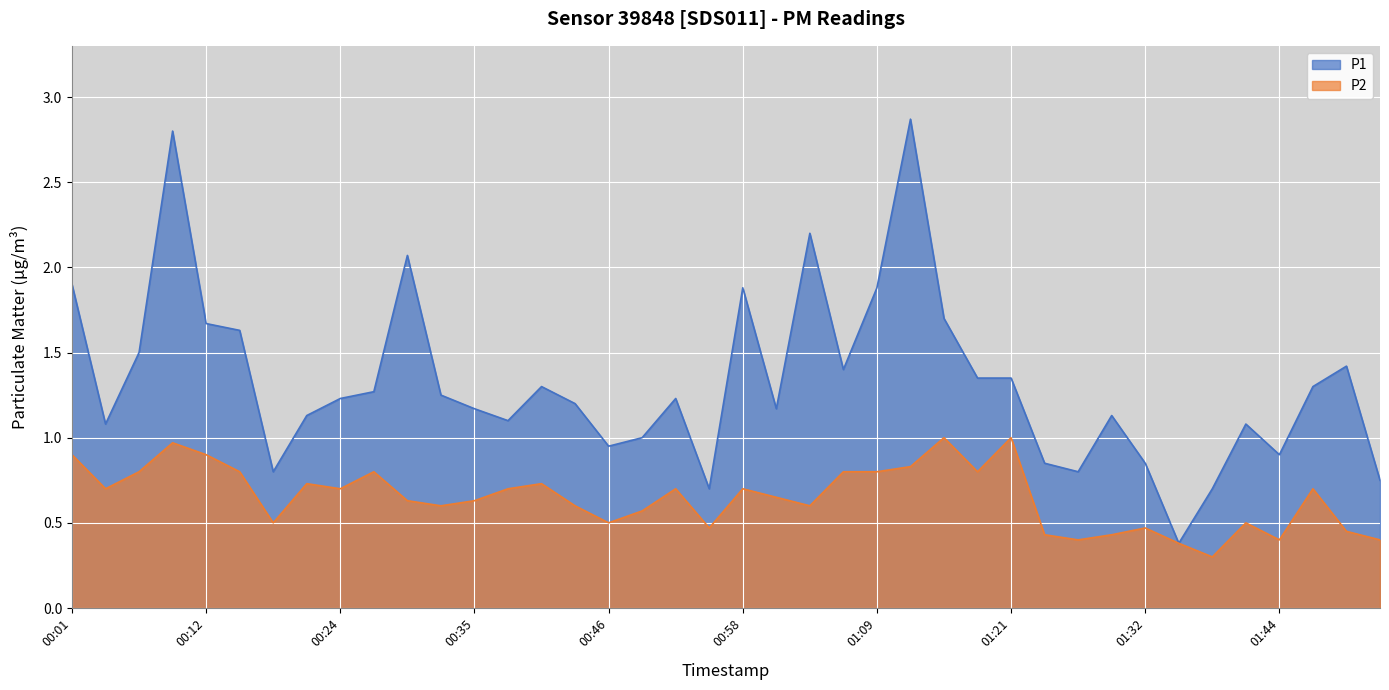

How many values in the P1 series exceed 1?

29